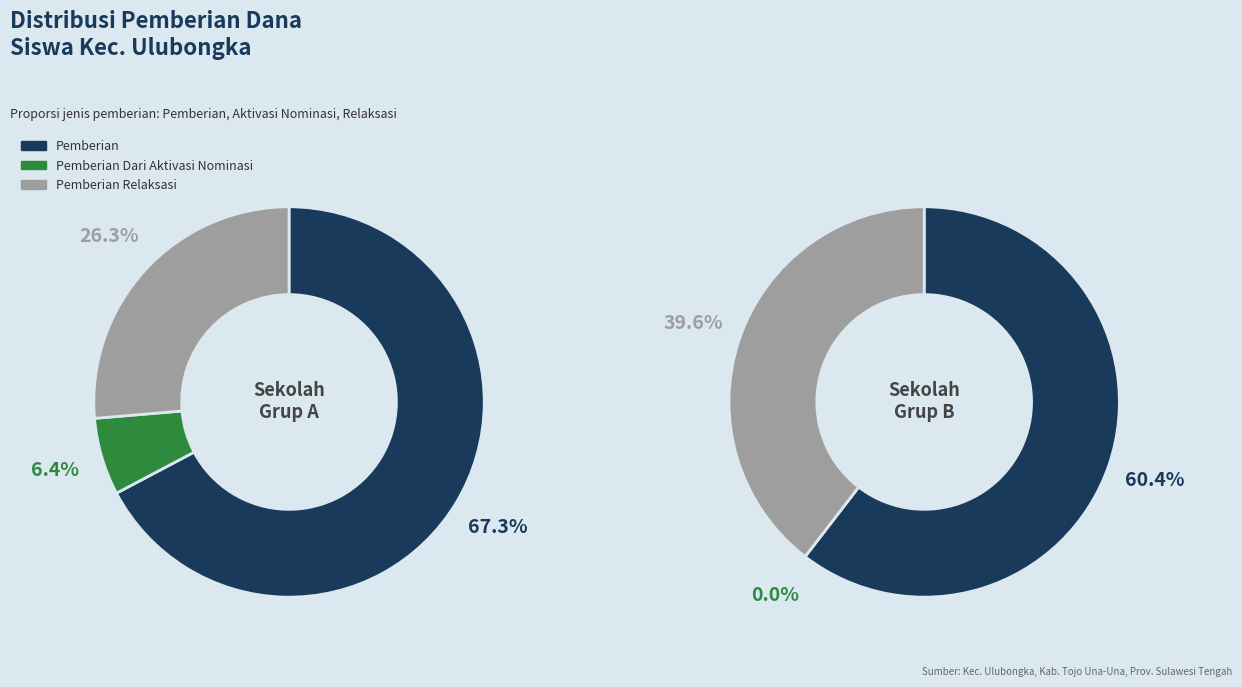

Is it true that SD NEGERI NGALUT is 12% of the pie?

False